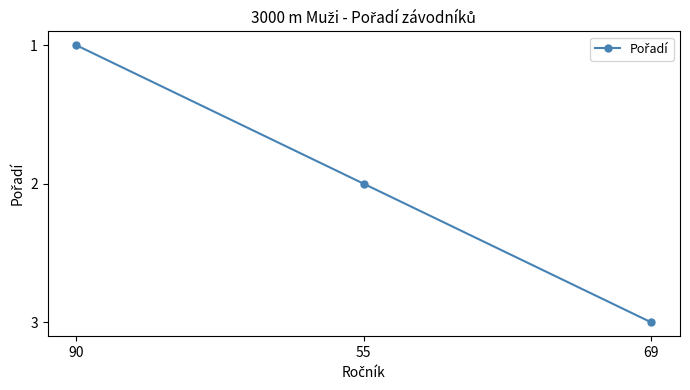

List the labels in order of value, largest first.

69, 55, 90